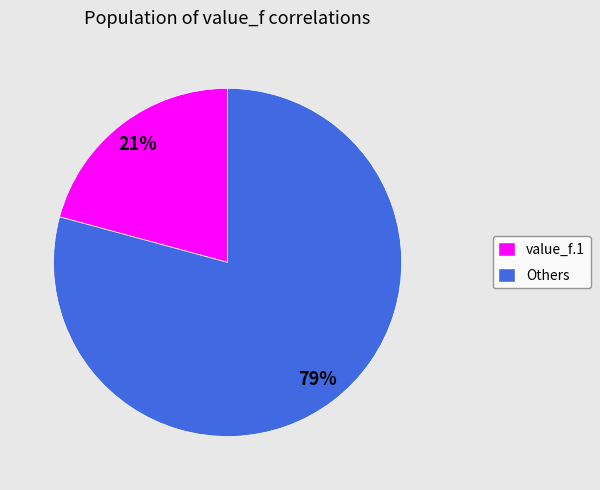

What is the ratio of the value at Others to the value at value_f.1?

3.8